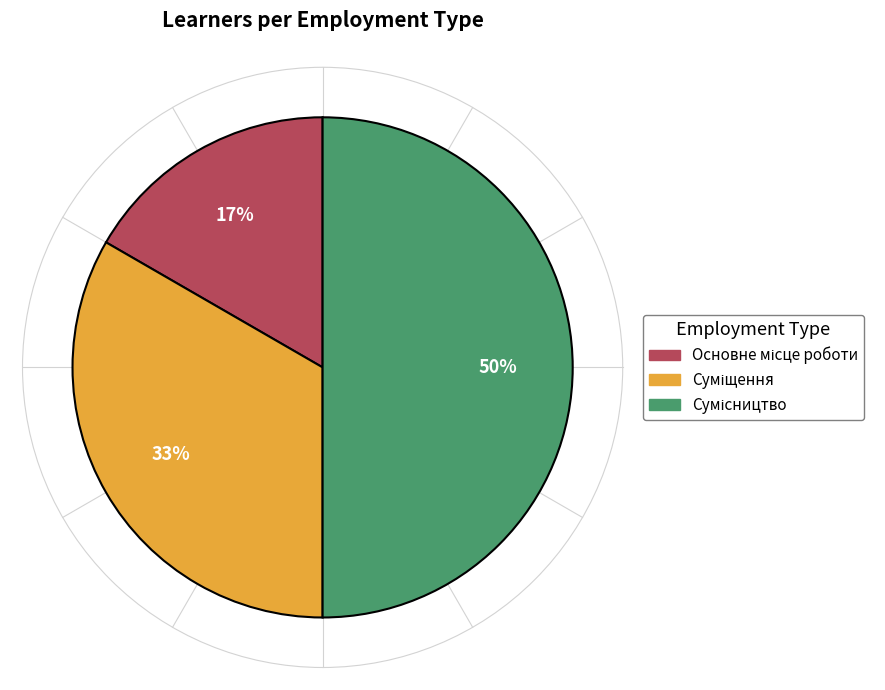

To the nearest percent, what is the average slice percentage?

33%